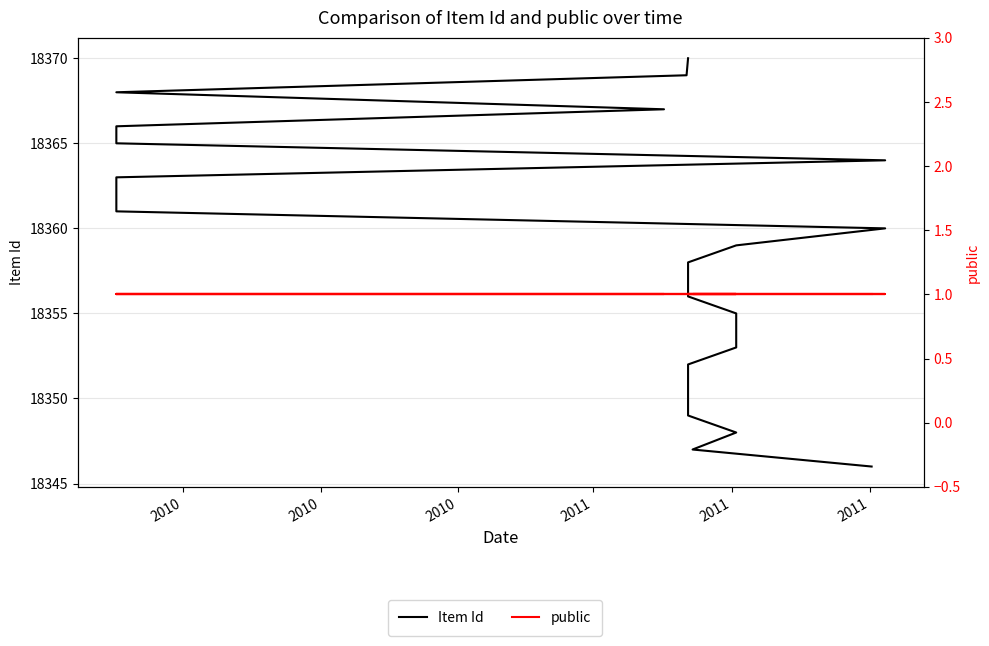

How many lines are shown in the chart?

2